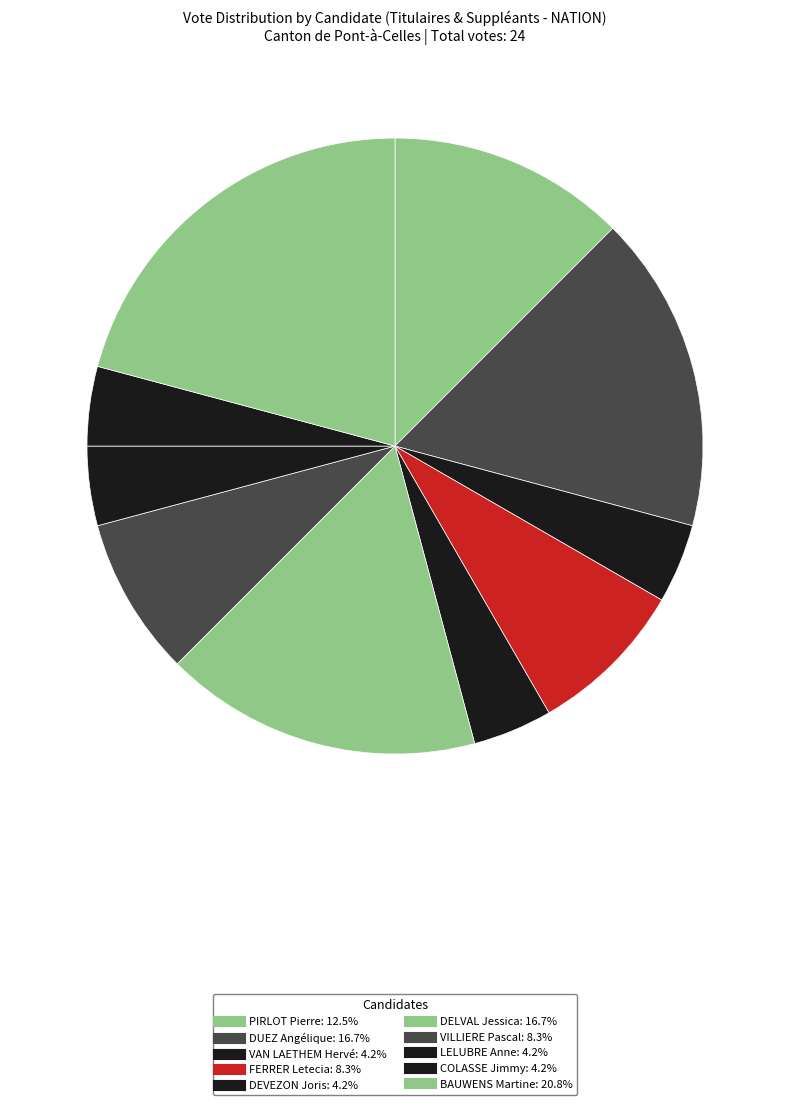

What portion of the pie excludes BAUWENS Martine?

79.2%